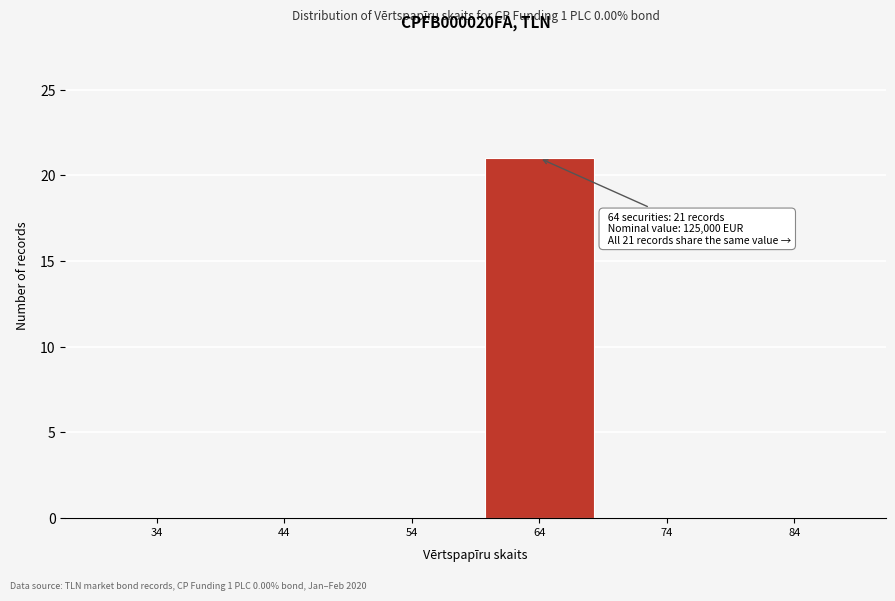

Reading left to right, list all the values displayed in this chart.

34=0	44=0	54=0	64=21	74=0	84=0